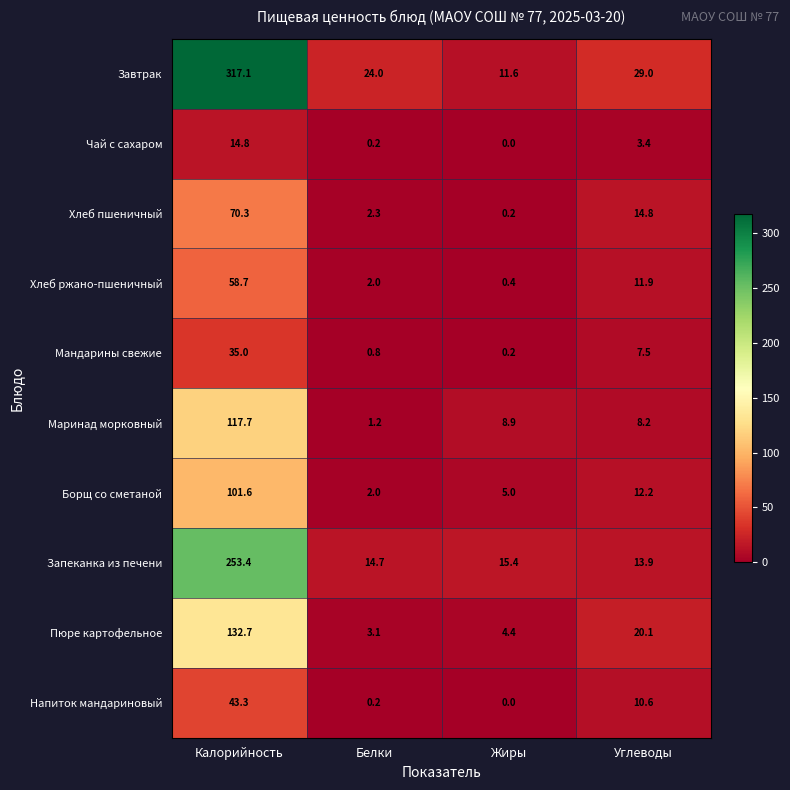

The value of Чай с сахаром at Жиры is 0.0. True or false?

True